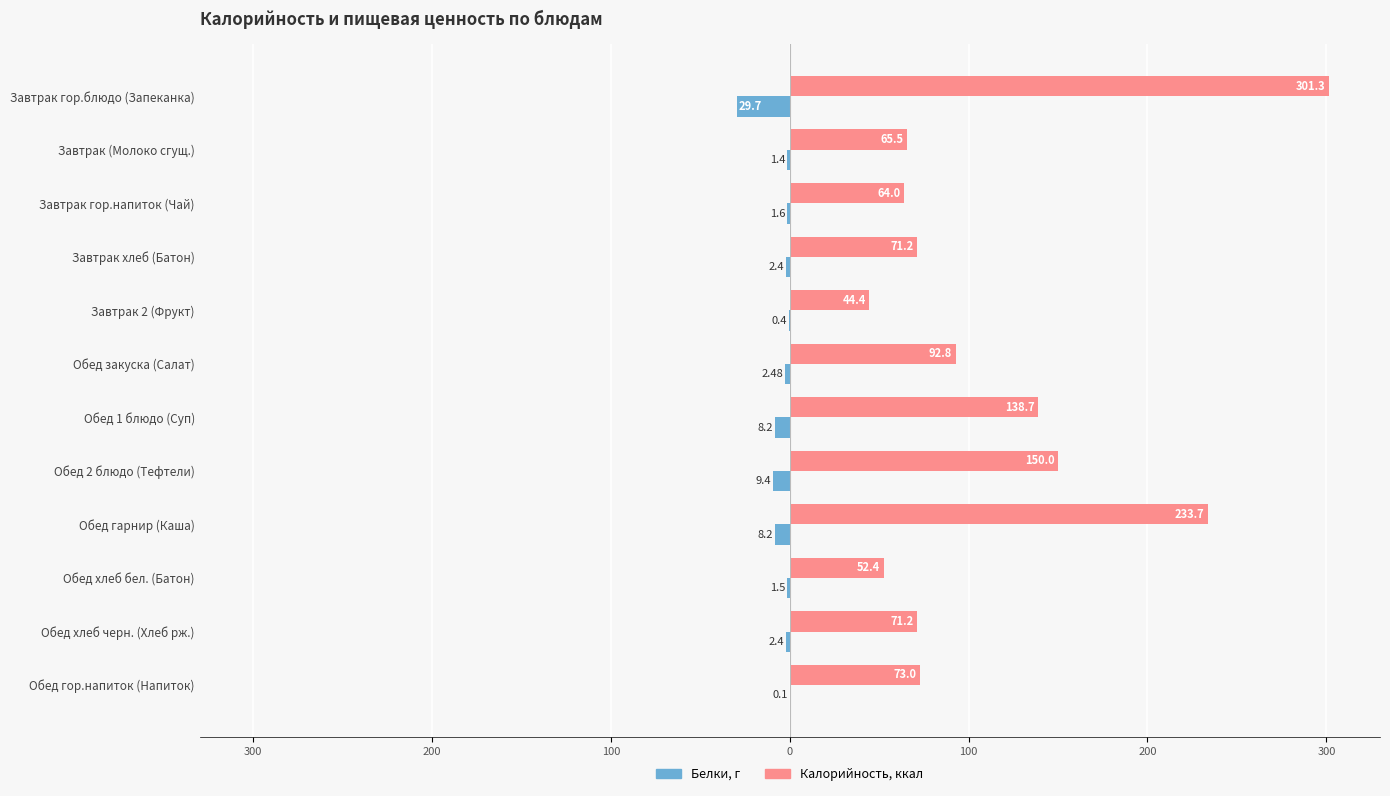

Is it true that Калорийность equals 78.6 at Обед хлеб бел. (Батон)?

False